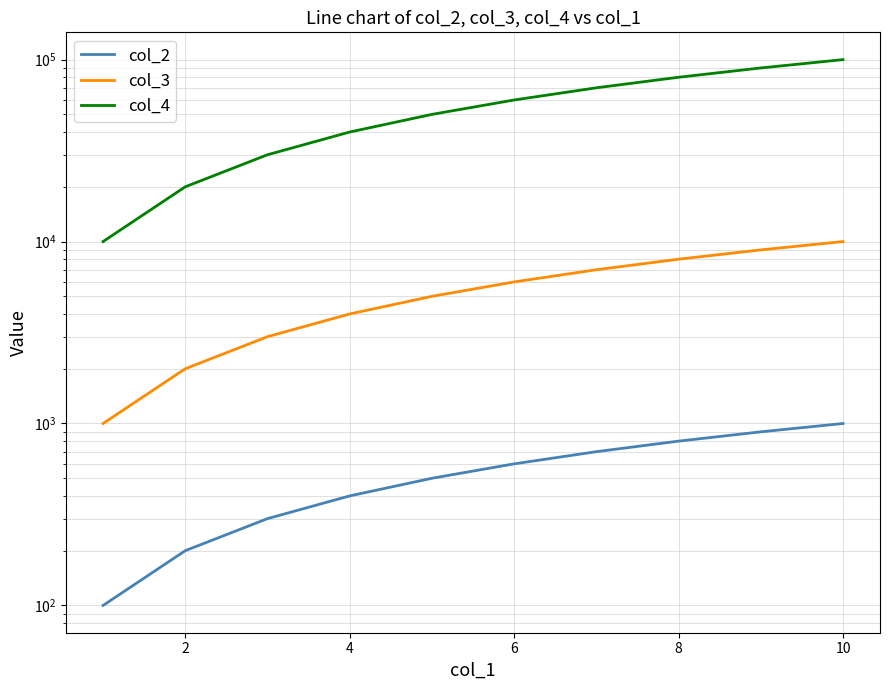

List the series in order of their peak value, highest first.

col_4, col_3, col_2